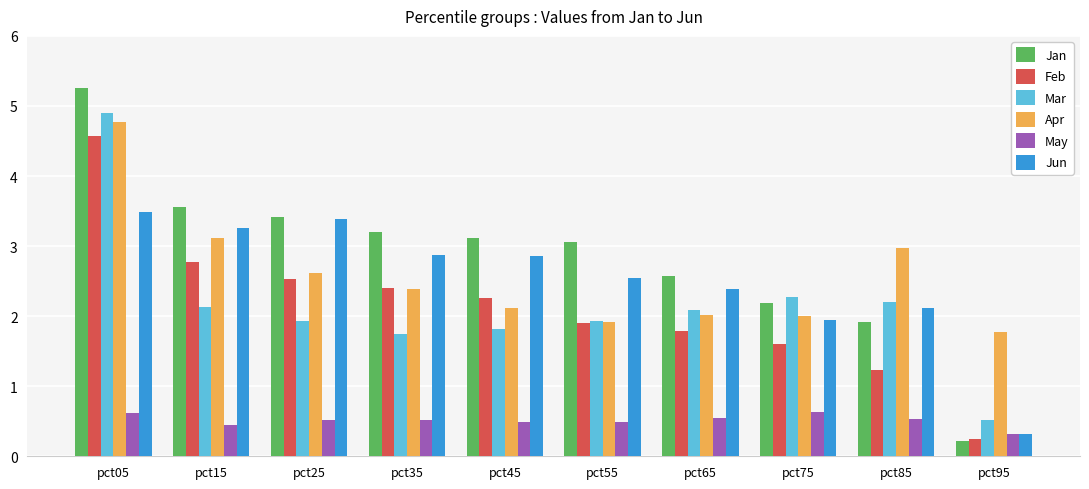

The Feb series shows 2.8 at pct15. True or false?

True